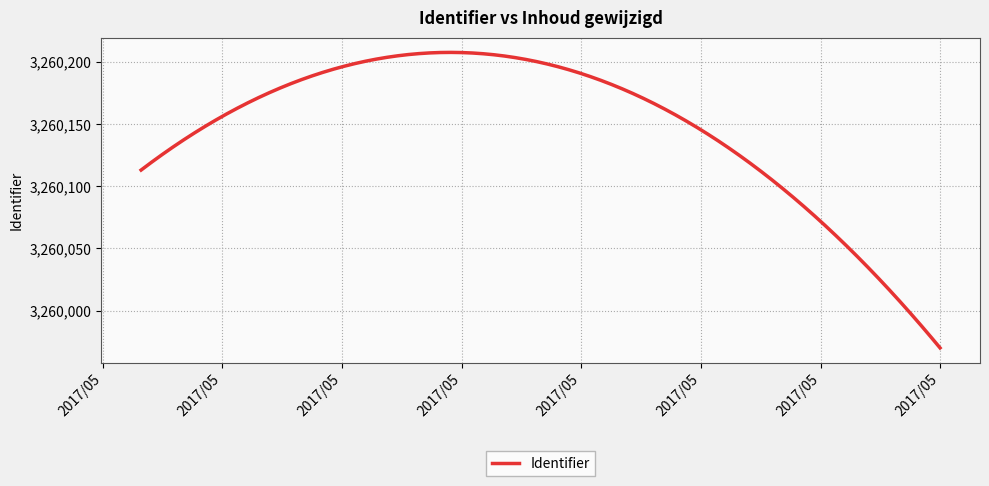

What is the smallest value displayed?

3259970.0